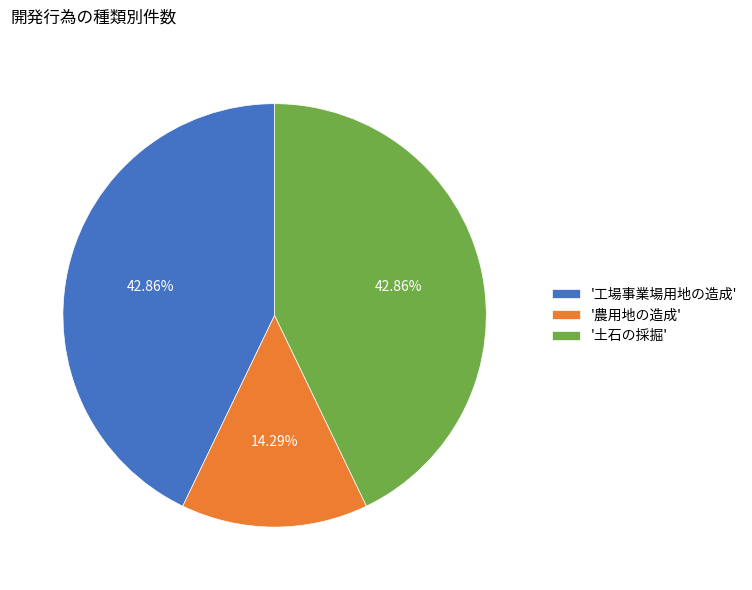

Do '工場事業場用地の造成' and '農用地の造成' together represent more than half of the pie?

Yes